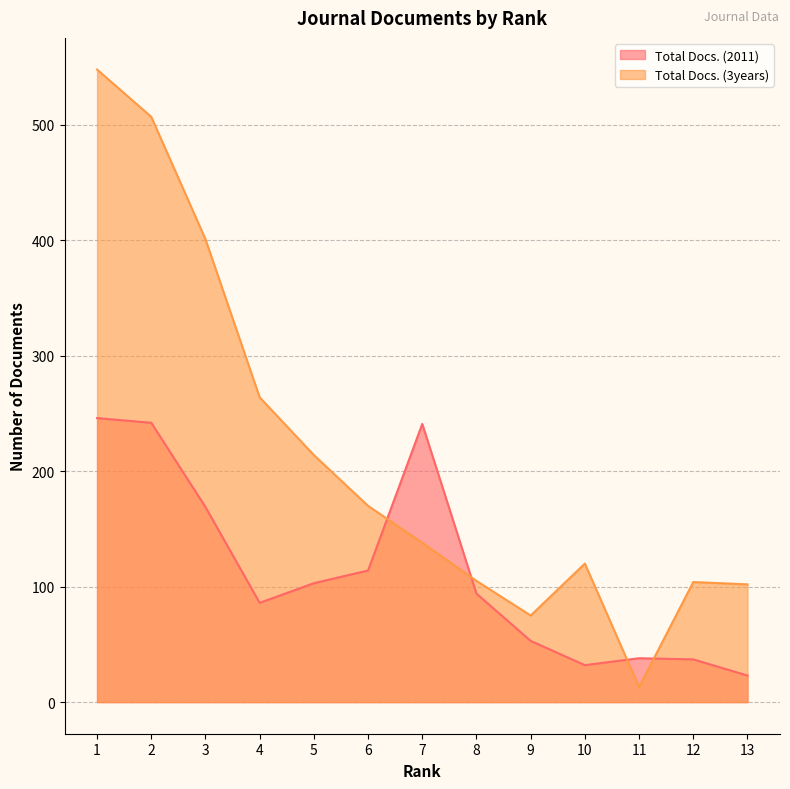

What is the value of the Total Docs. (2011) point at the 2nd from the left?

242